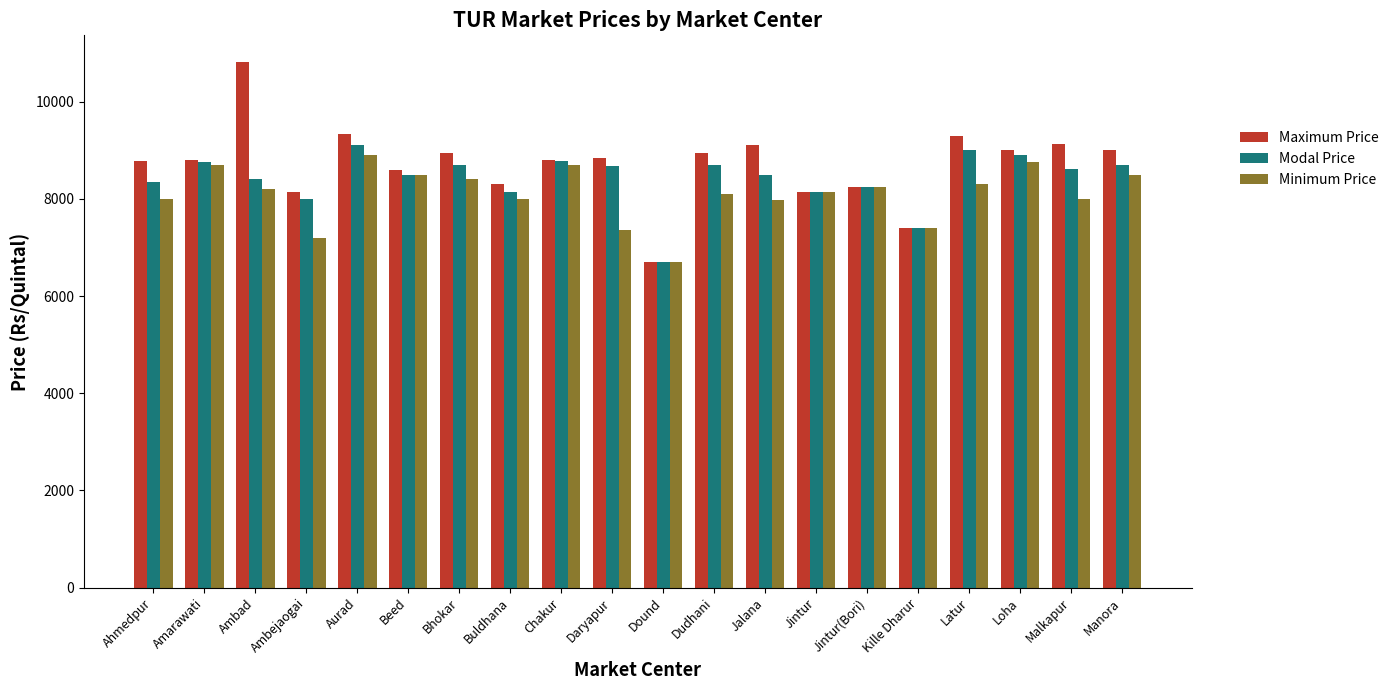

At which category does the chart reach its minimum across all series?

Dound